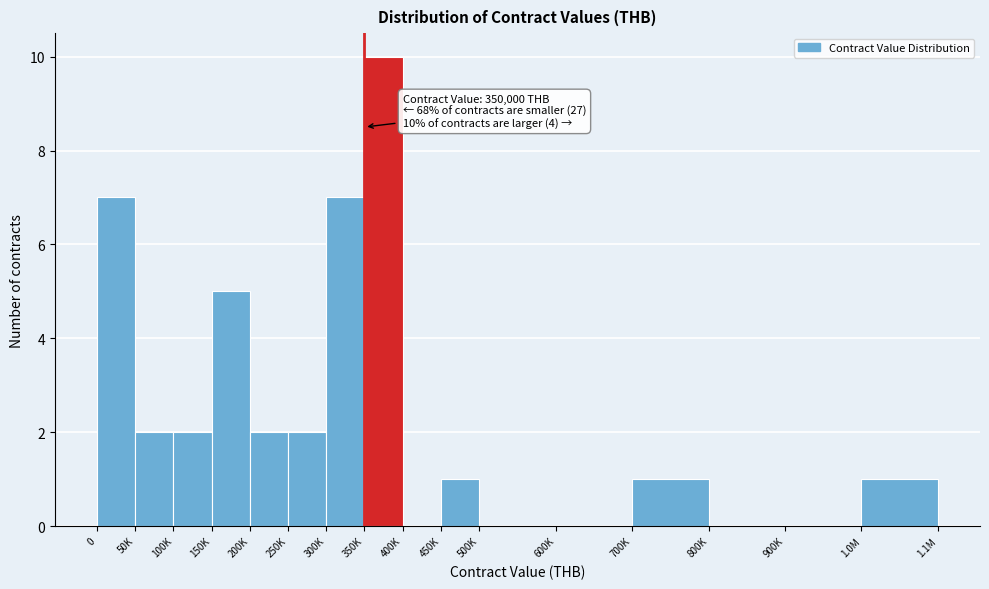

Reading left to right, transcribe all the data shown in this chart.

0=7	50K=2	100K=2	150K=5	200K=2	250K=2	300K=7	350K=10	400K=0	450K=1	500K=0	600K=0	700K=1	800K=0	900K=0	1.0M=1